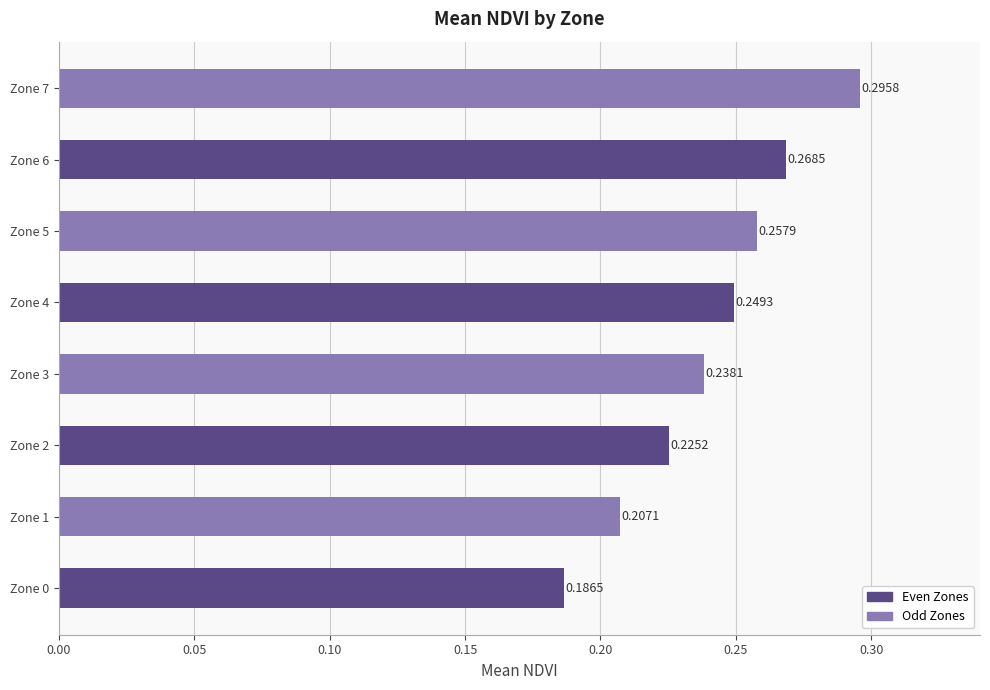

At which category does the chart reach its peak across all series?

Zone 7